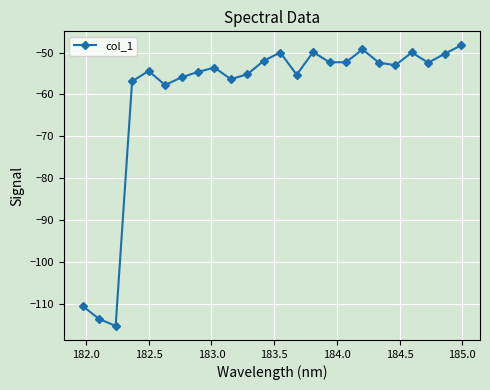

What is the value of the 8th point from the left?

-54.6